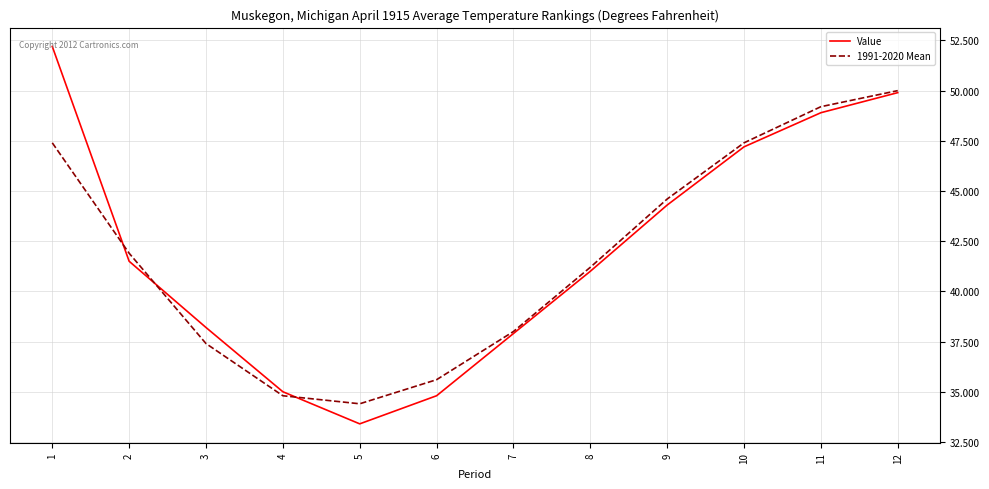

True or false: Value and 1991-2020 Mean intersect in this chart.

True